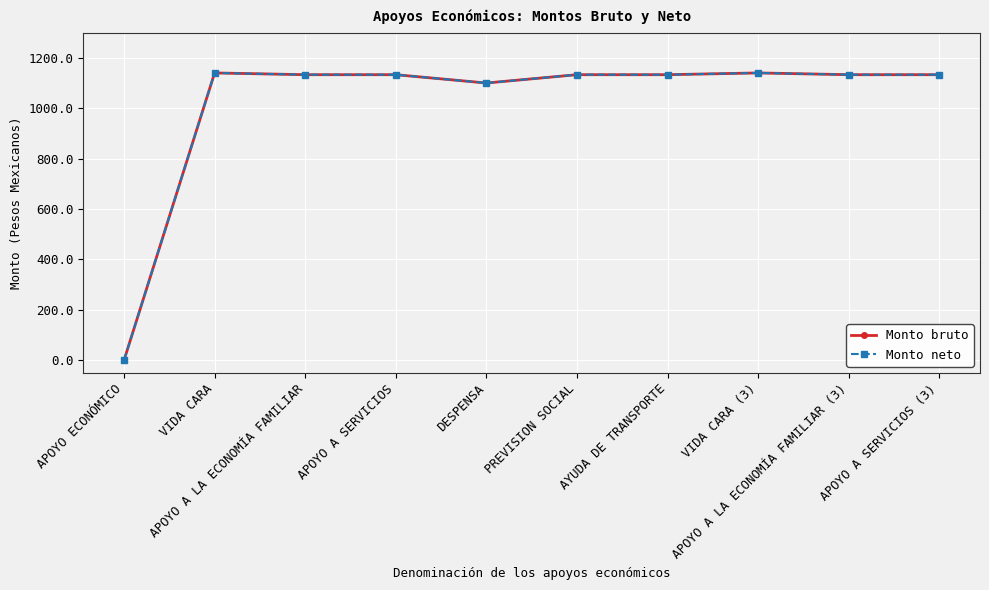

True or false: Monto neto and Monto bruto intersect in this chart.

False